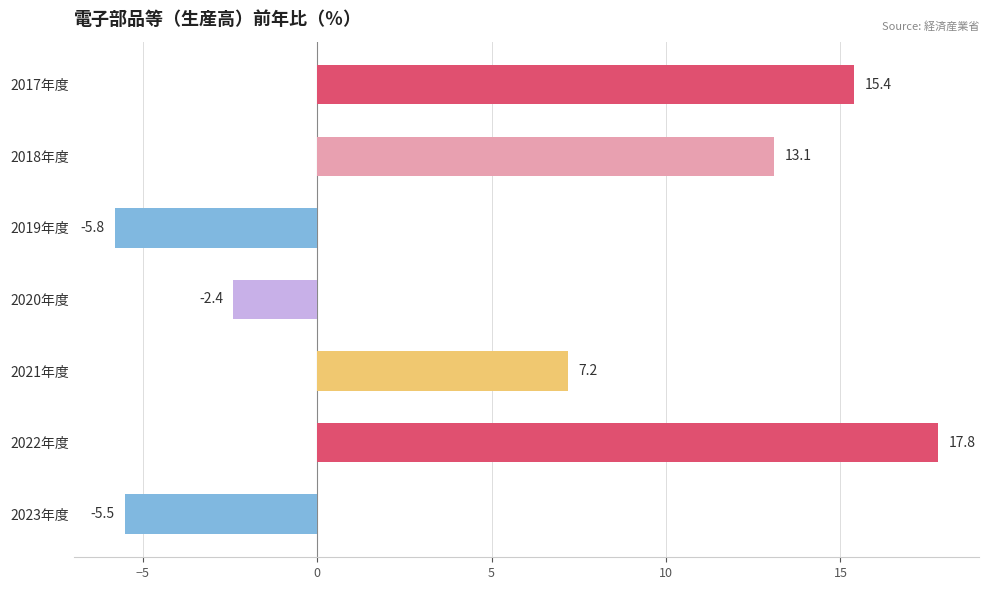

What position from the bottom is 2017年度?

7